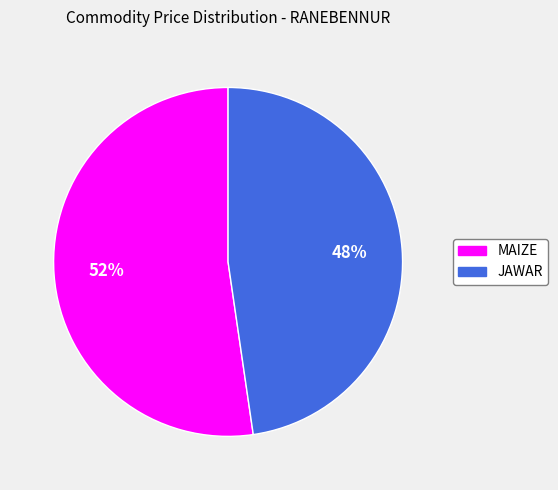

True or false: JAWAR accounts for 40% of the total.

False